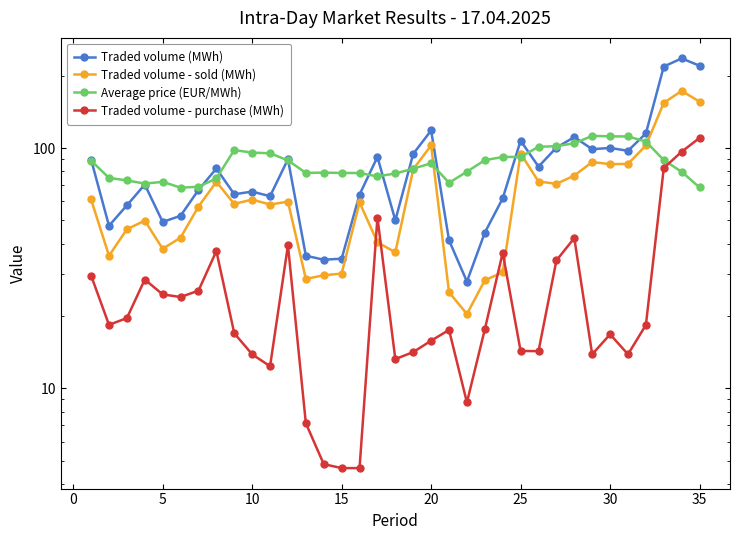

List the series in order of their peak value, lowest first.

Traded volume - purchase (MWh), Average price (EUR/MWh), Traded volume - sold (MWh), Traded volume (MWh)